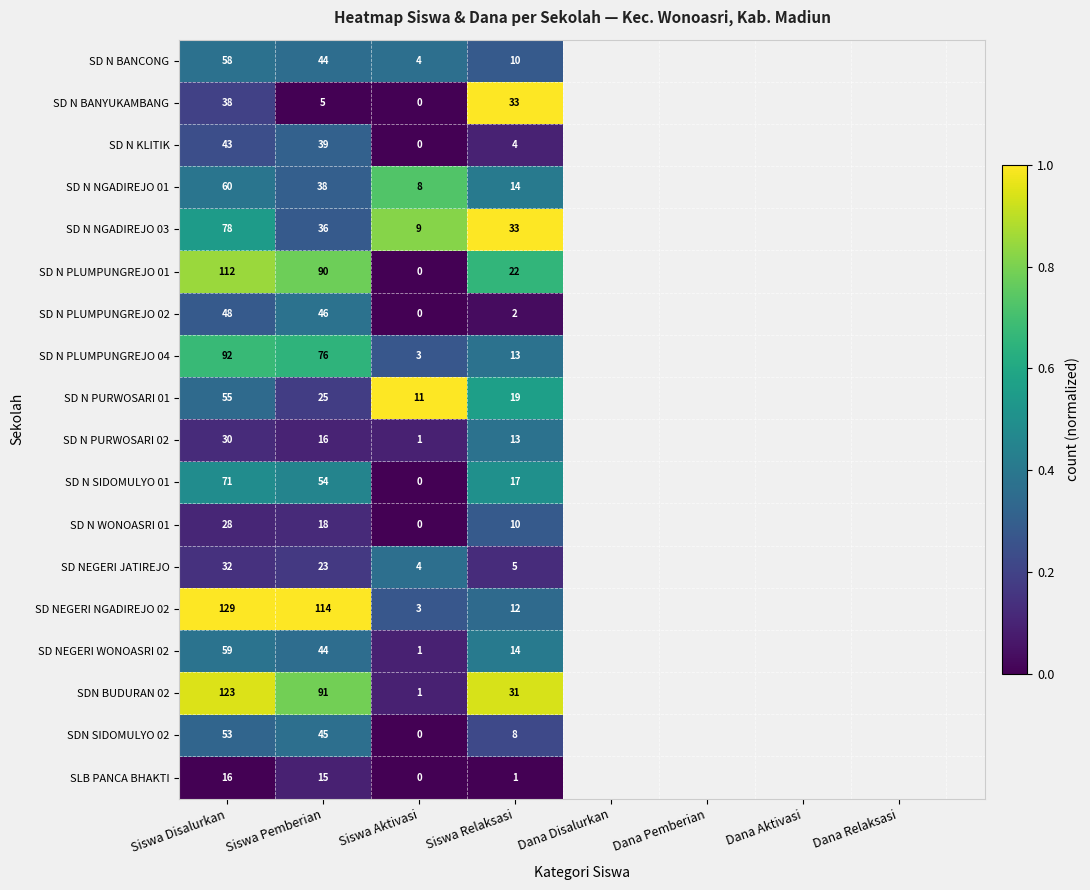

Which series has the largest total across all categories?

SD NEGERI NGADIREJO 02